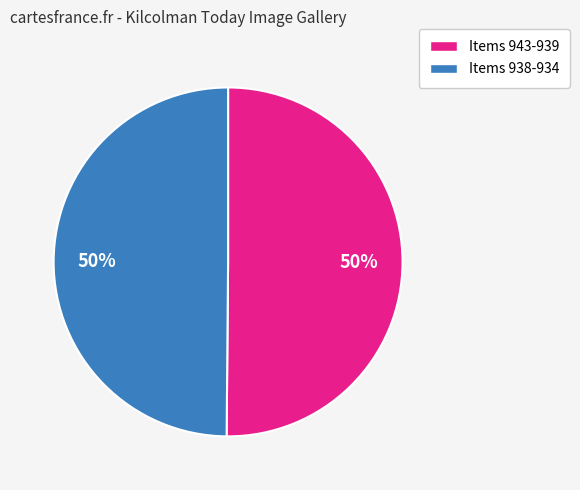

Count the number of slices in the pie.

2